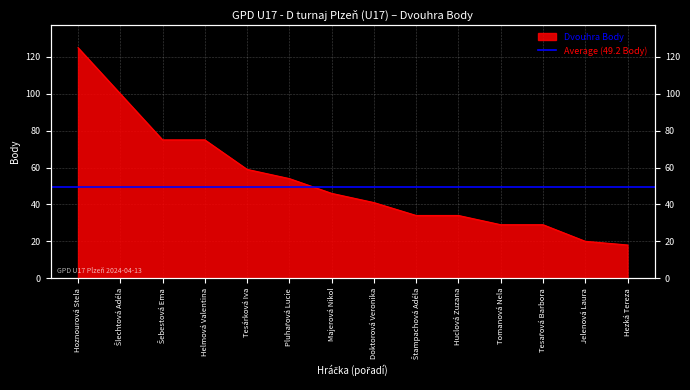

True or false: the data shows 34 at Štampachová Adéla.

True